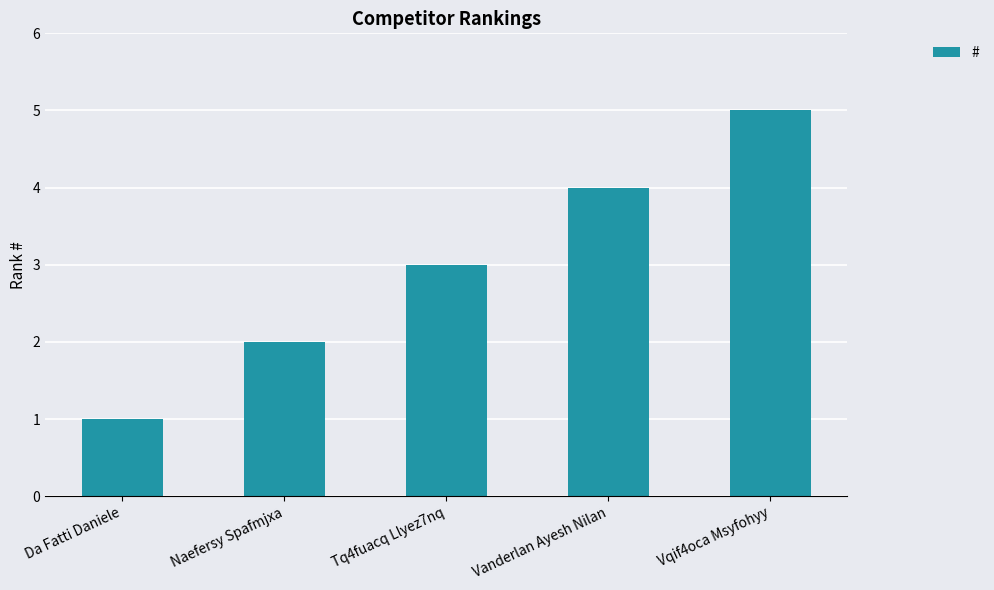

How many bars are there in total?

5